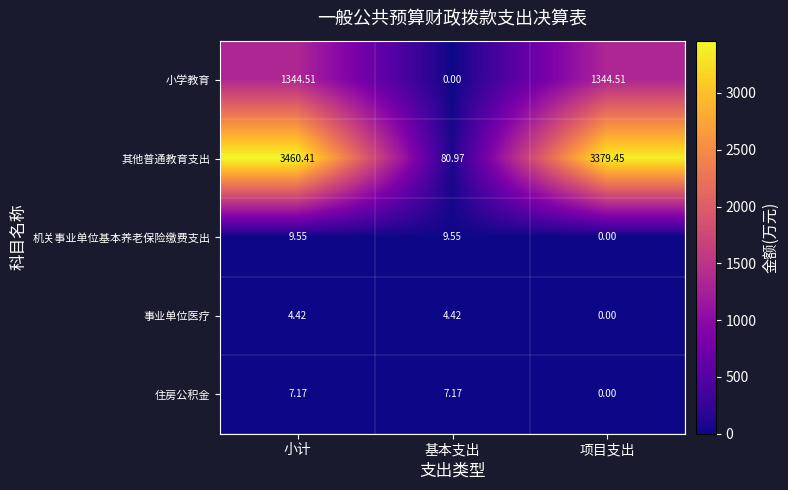

At 小计, list the series in order from smallest to largest.

事业单位医疗, 住房公积金, 机关事业单位基本养老保险缴费支出, 小学教育, 其他普通教育支出